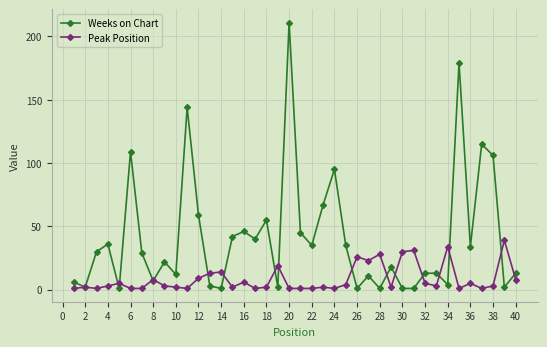

Which series has the largest total across all categories?

Weeks on Chart